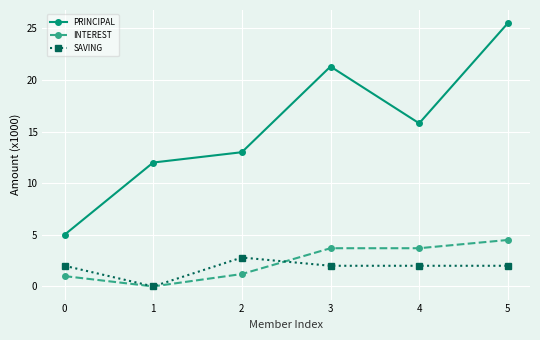

Is this an area chart (filled region under the line)?

No